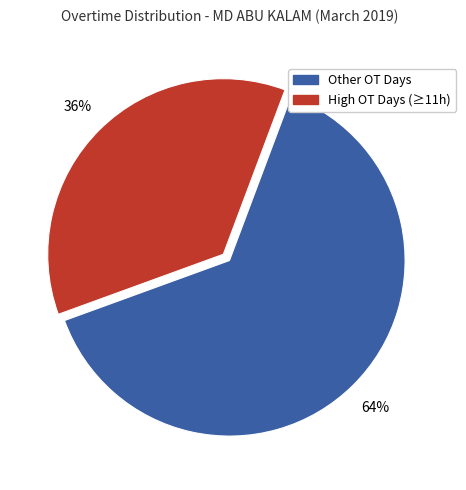

Is there a majority slice in this chart?

Yes